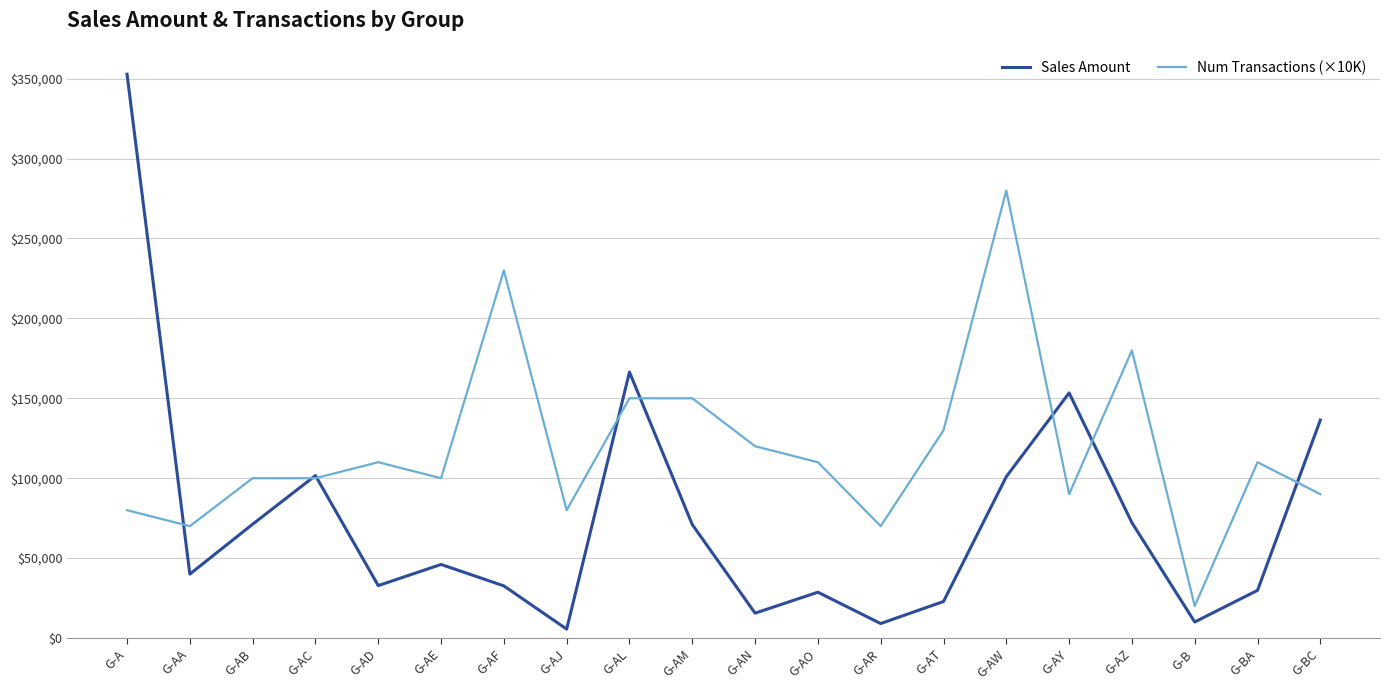

At G-AT, list the series in order from largest to smallest.

Num Transactions (×10K), Sales Amount